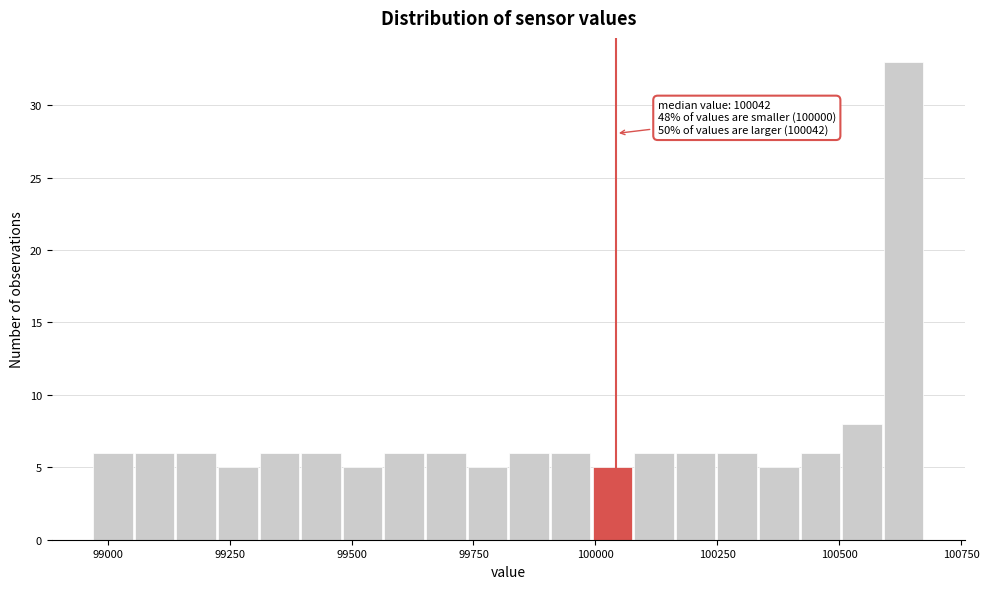

Read against the x-axis, roughly where is the centre of the tallest bar?

100650